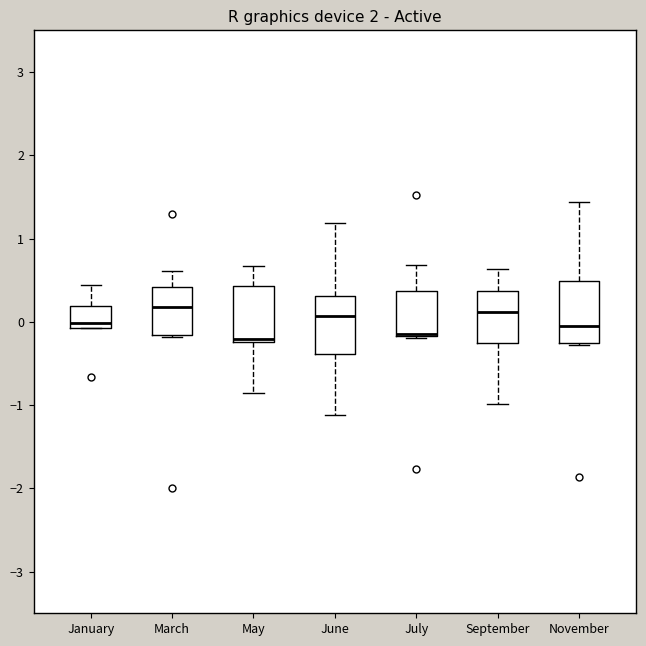

Reading left to right, read every box against the y-axis: the position of its median line, the range the box covers, and the ends of its whiskers. The values are not printed on the chart, so give them approximately, as read against the axis.

January: median 0.0, box -0.1 to 0.2, whiskers -0.1 to 0.4
March: median 0.2, box -0.2 to 0.4, whiskers -0.2 to 0.6
May: median -0.2 (drawn on the box's lower edge), box -0.2 to 0.4, whiskers -0.9 to 0.7
June: median 0.1, box -0.4 to 0.3, whiskers -1.1 to 1.2
July: median -0.1 (drawn on the box's lower edge), box -0.2 to 0.4, whiskers -0.2 to 0.7
September: median 0.1, box -0.3 to 0.4, whiskers -1.0 to 0.6
November: median 0.0, box -0.3 to 0.5, whiskers -0.3 to 1.4